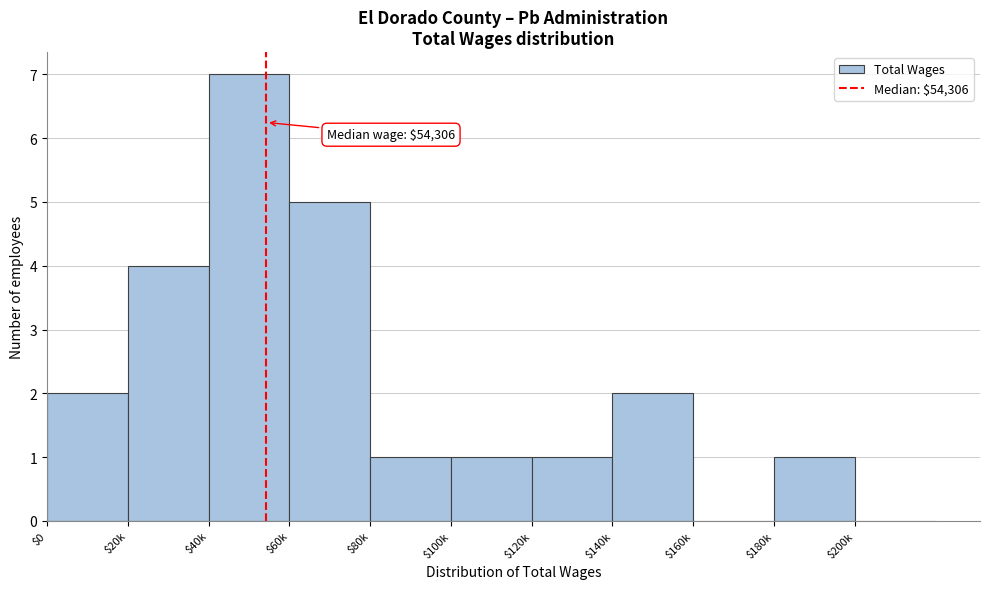

Which category has the highest value across all series?

$40k